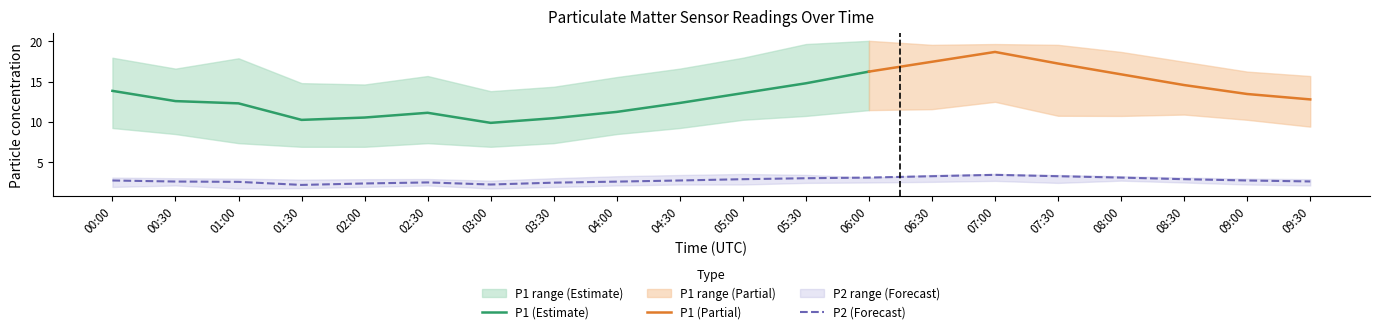

What is the approximate value of P2_lower at 02:00?

1.9